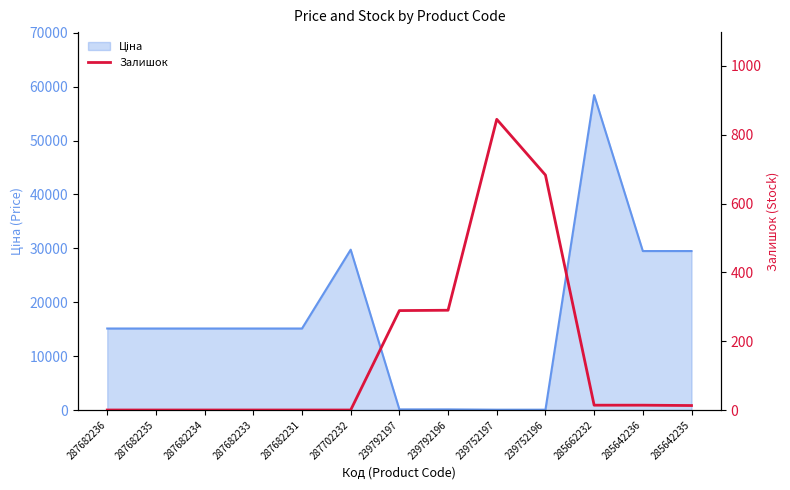

True or false: the data shows 290 at 239792196.

True